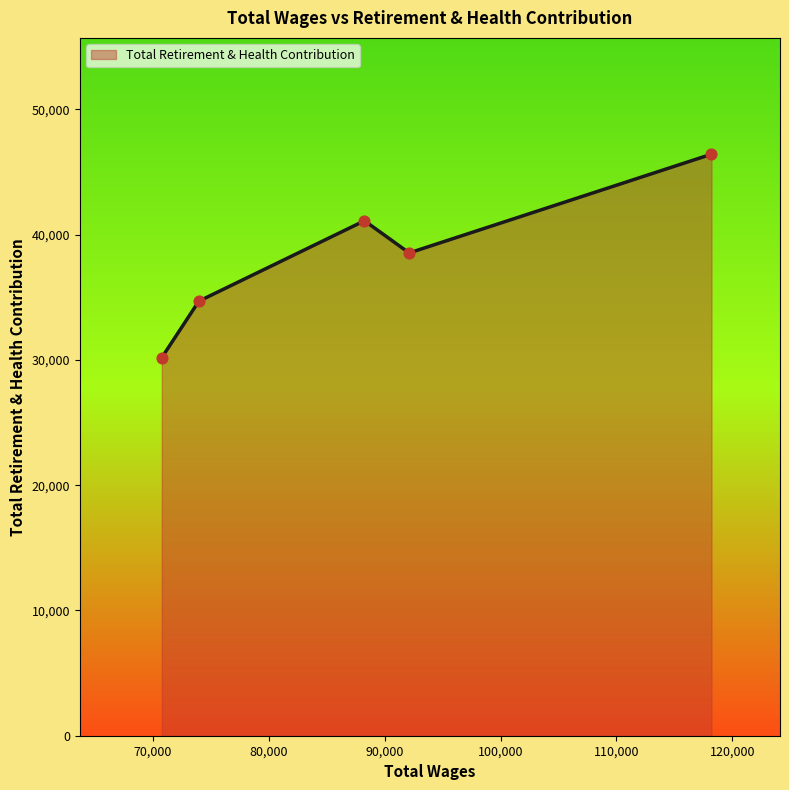

What is the difference between the second highest and minimum values?

10922